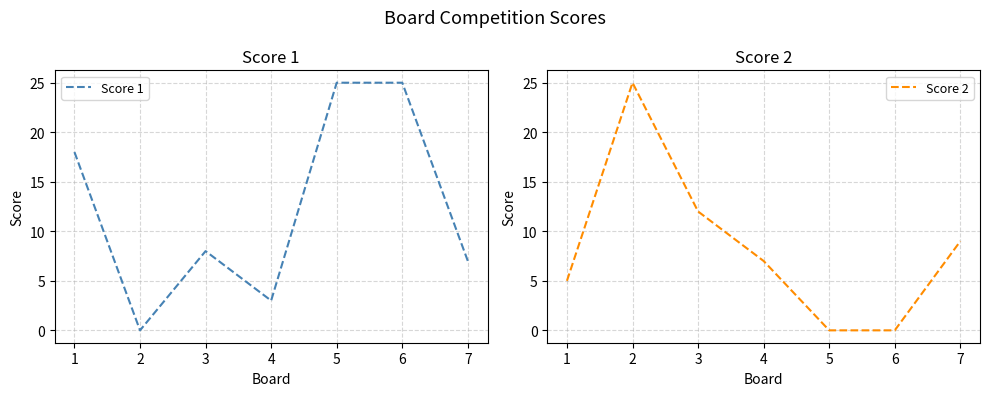

What is the sum of the Score 1 values at 7 and 1?

25